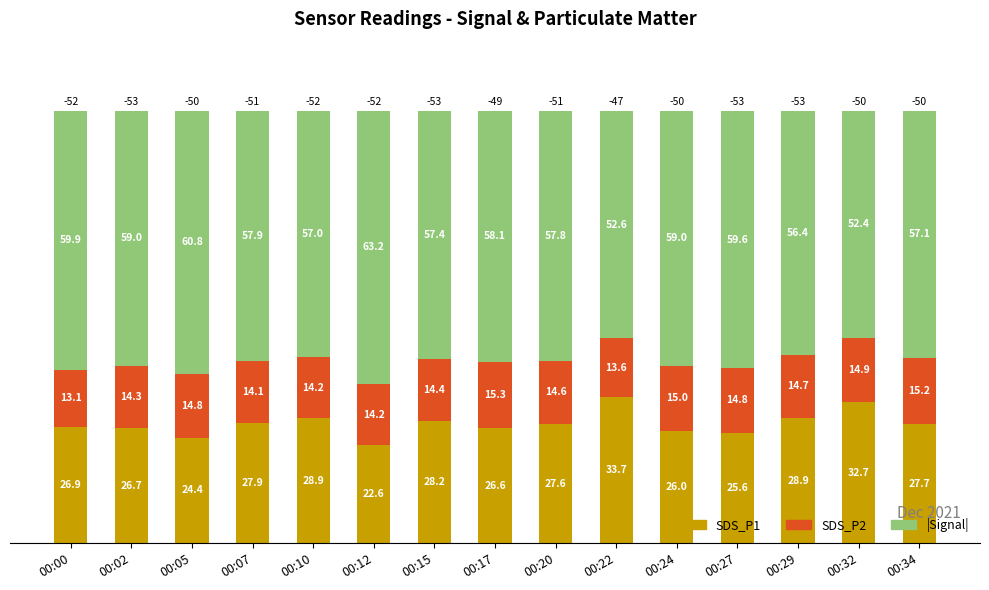

What is the average value of the SDS_P1 series?

27.6